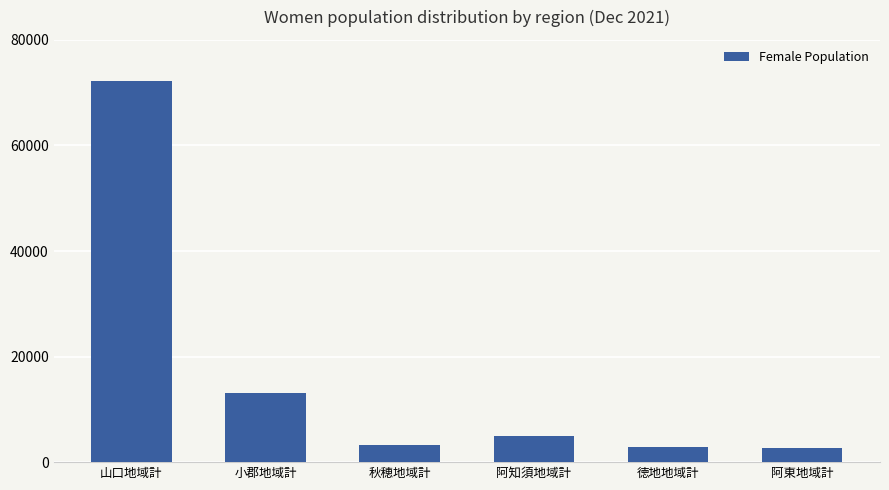

Does the chart contain stacked bars?

No